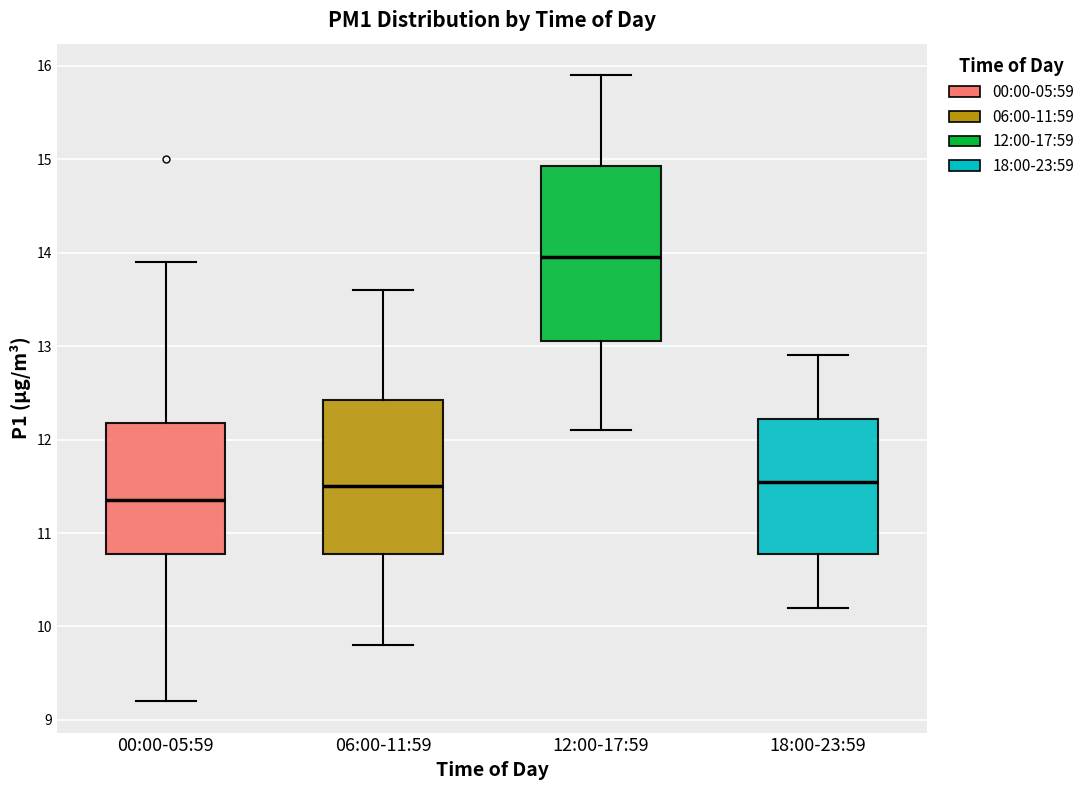

Which box's median line is the highest?

12:00-17:59